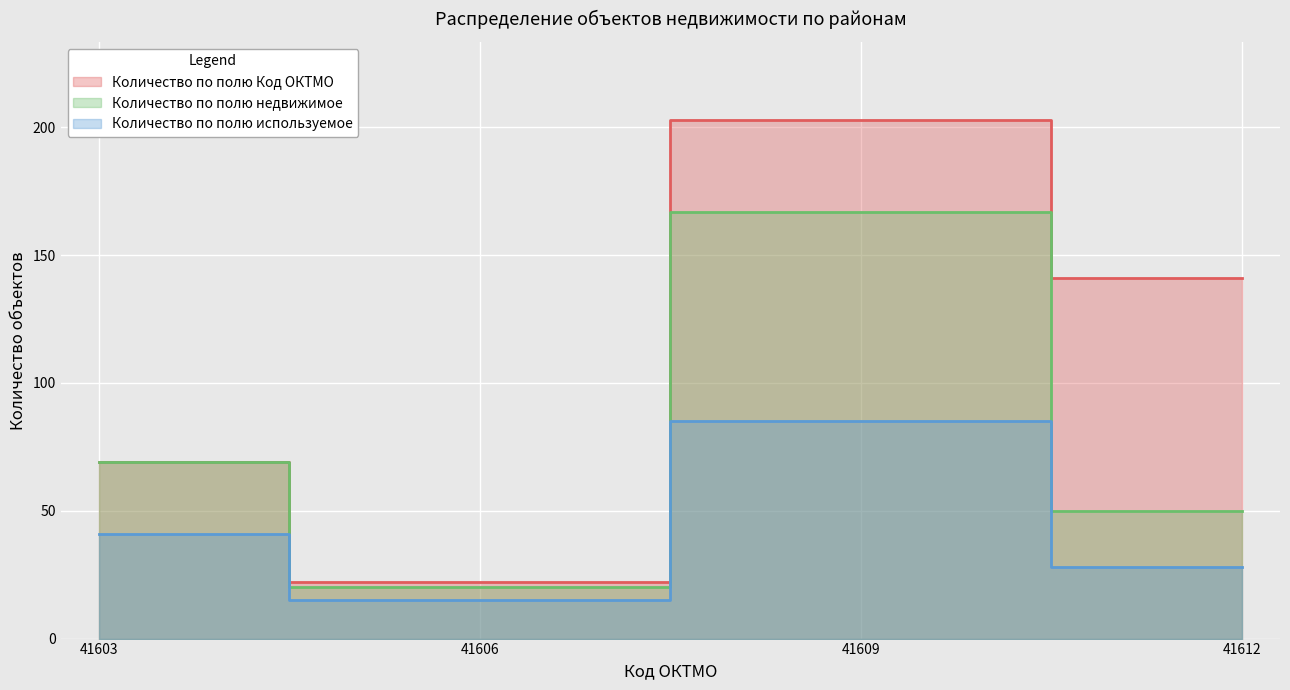

At how many categories does at least one series exceed 107?

2